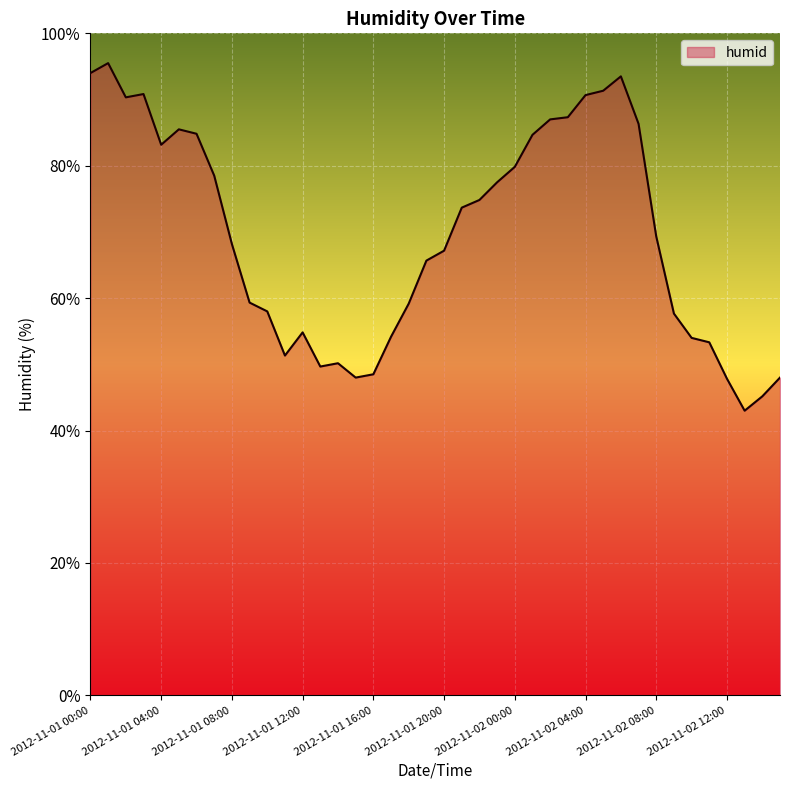

What is the difference between the maximum and minimum values?

52.5